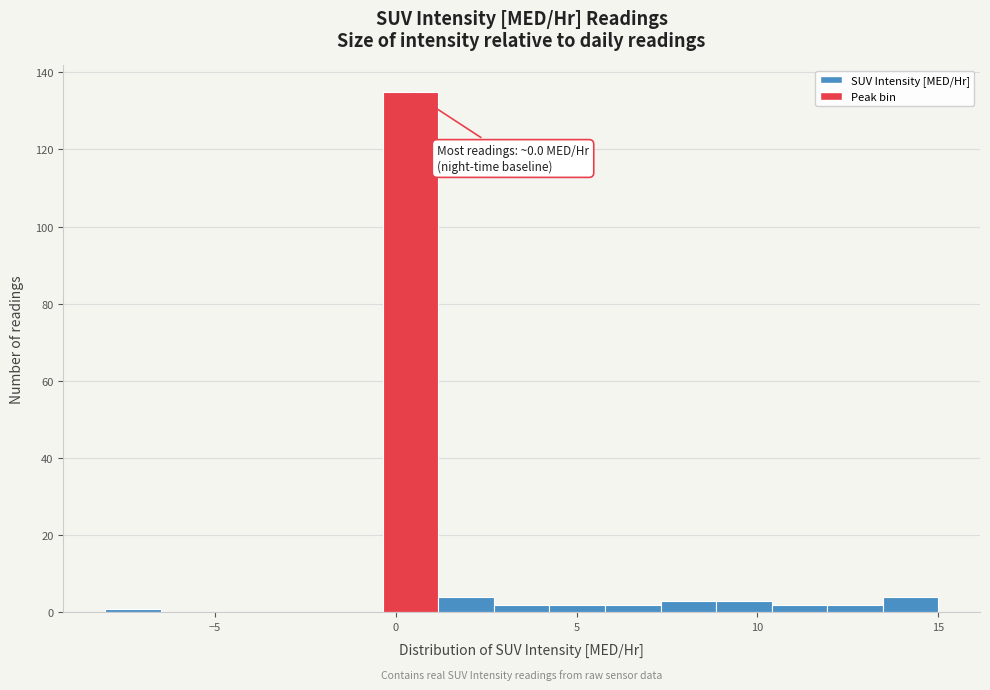

Read against the x-axis, roughly where is the centre of the tallest bar?

0.5